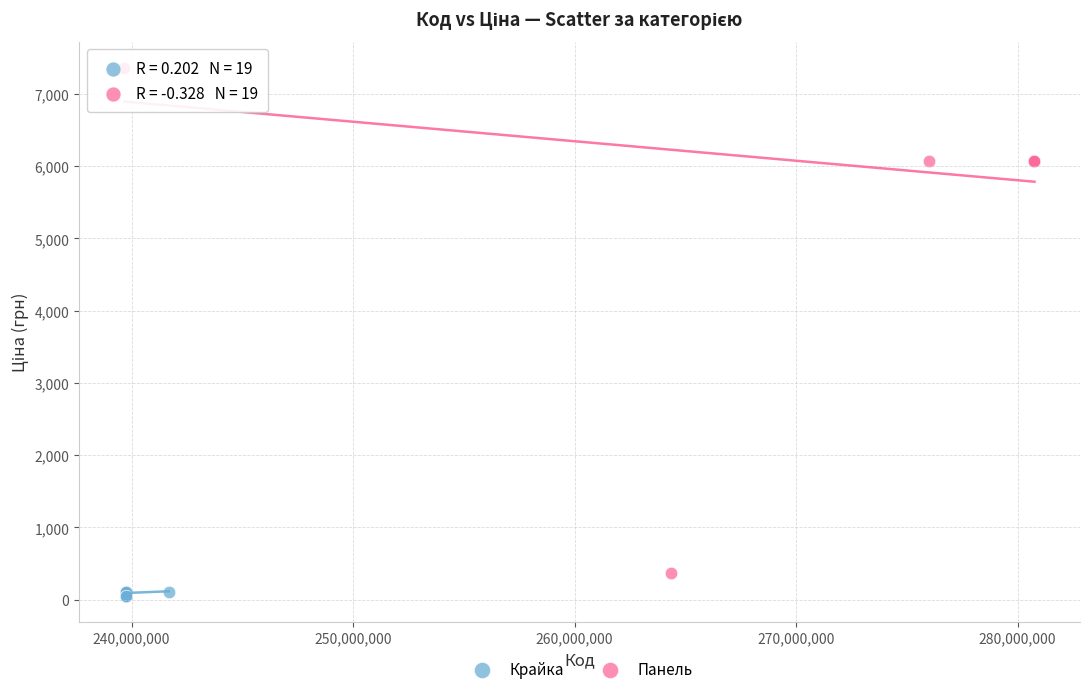

Which series has the widest spread of Y values?

Панель